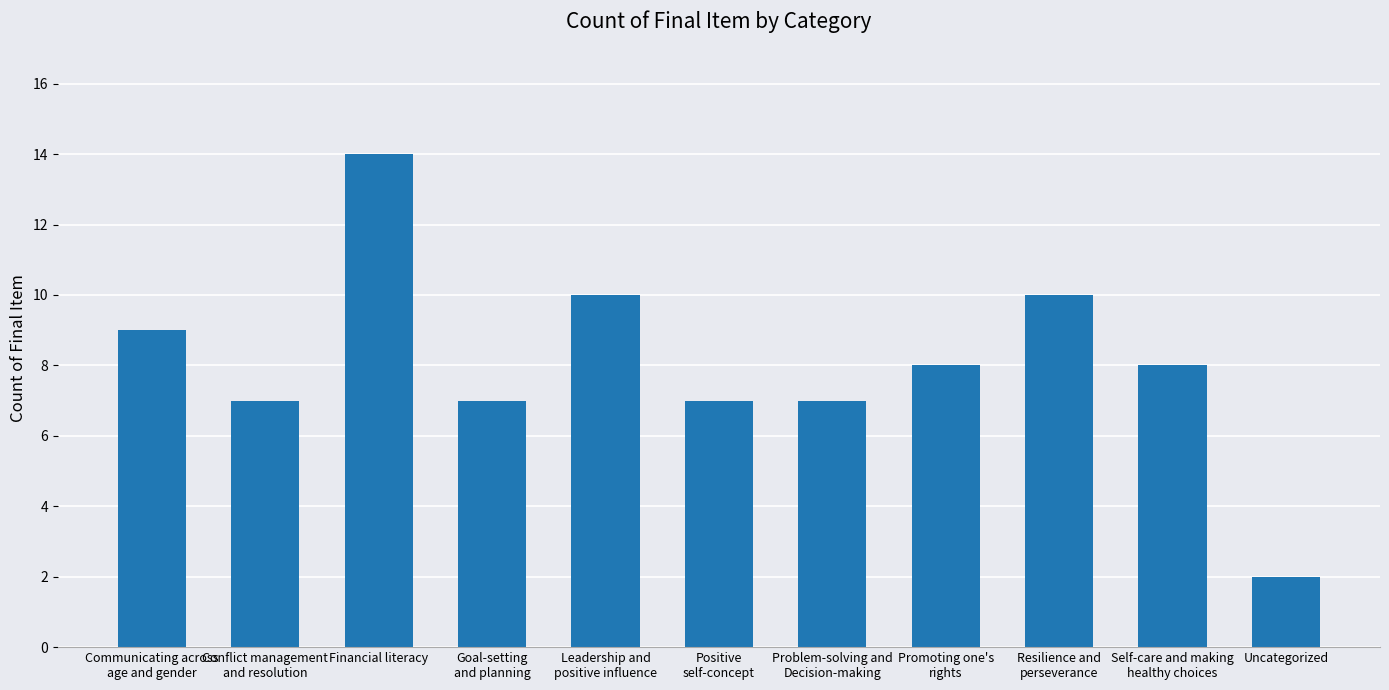

True or false: the data shows 2 at Uncategorized.

True